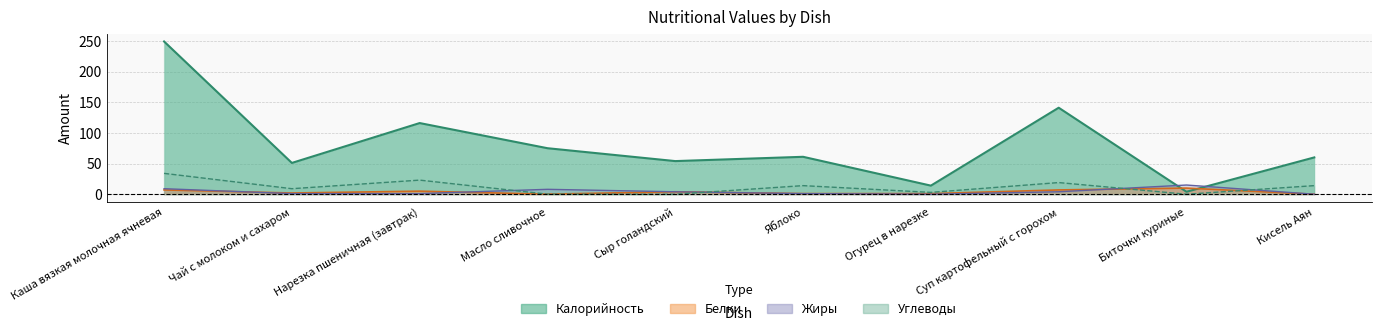

Which series has the largest range (max minus min)?

Калорийность